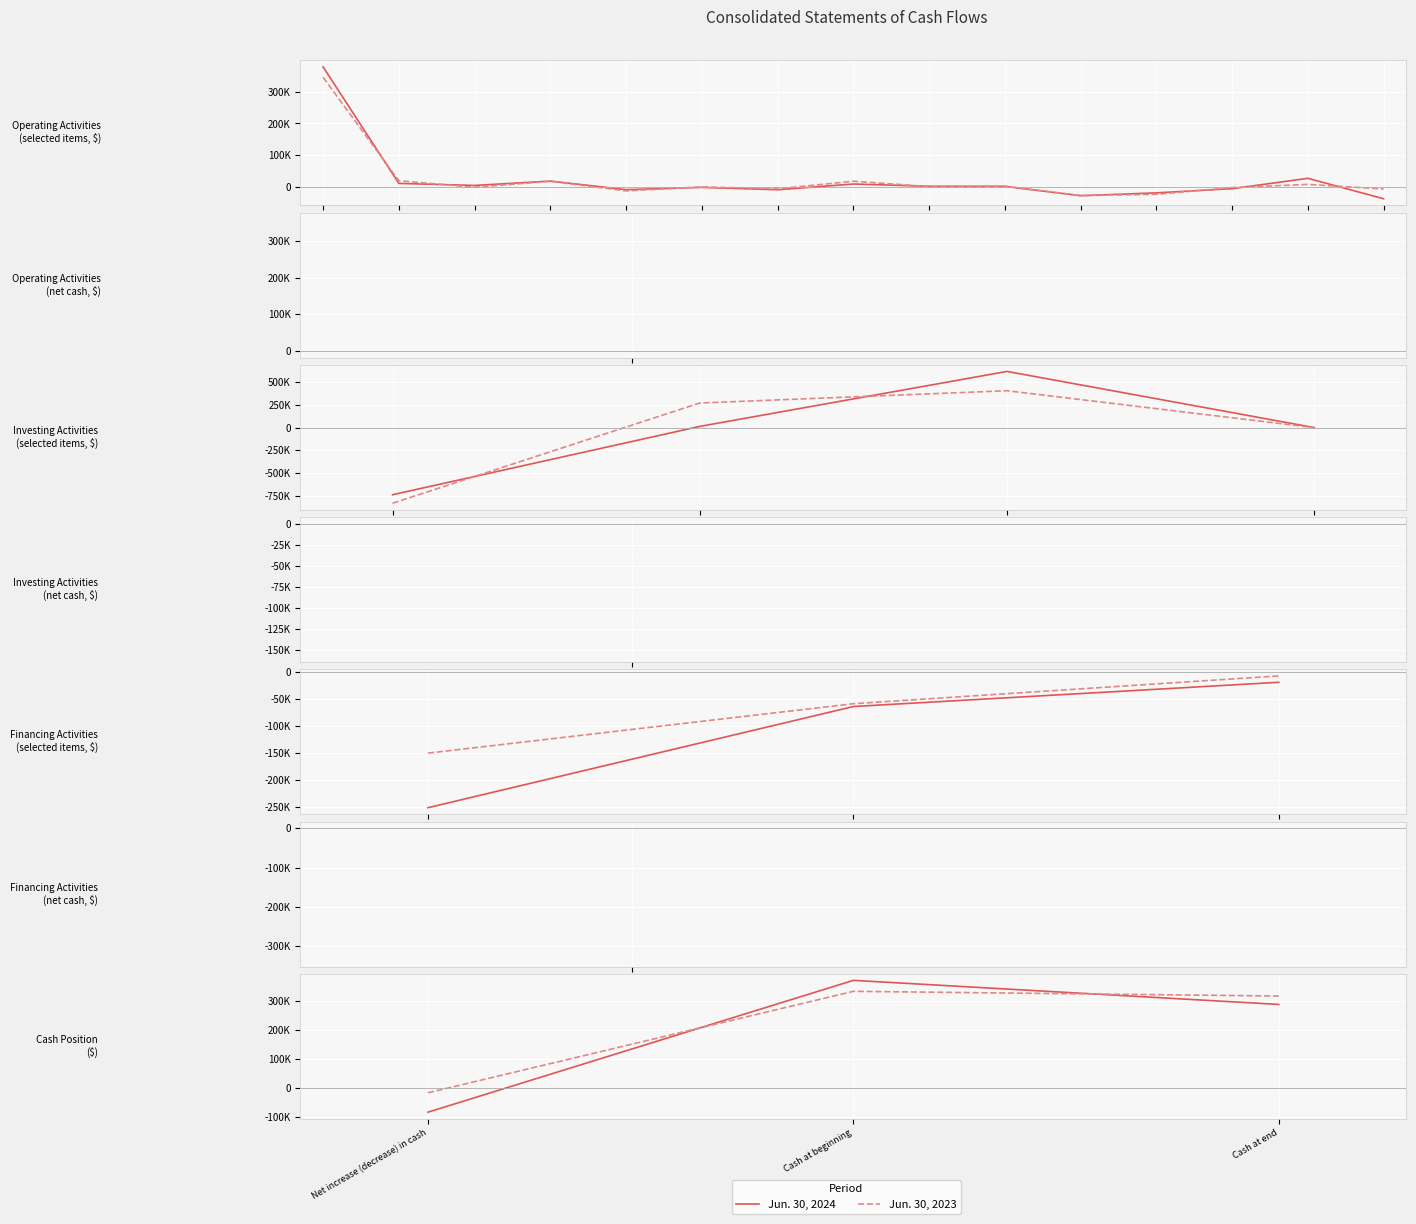

At which category is the sum across all series the highest?

Cash at beginning